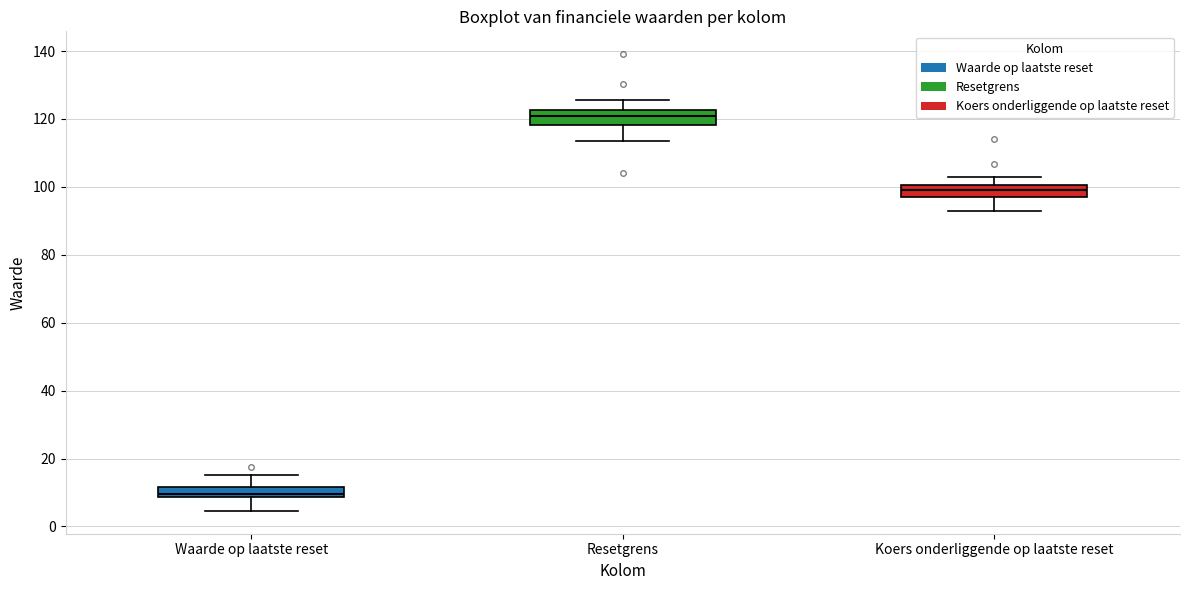

Which box's median line is the lowest?

Waarde op laatste reset